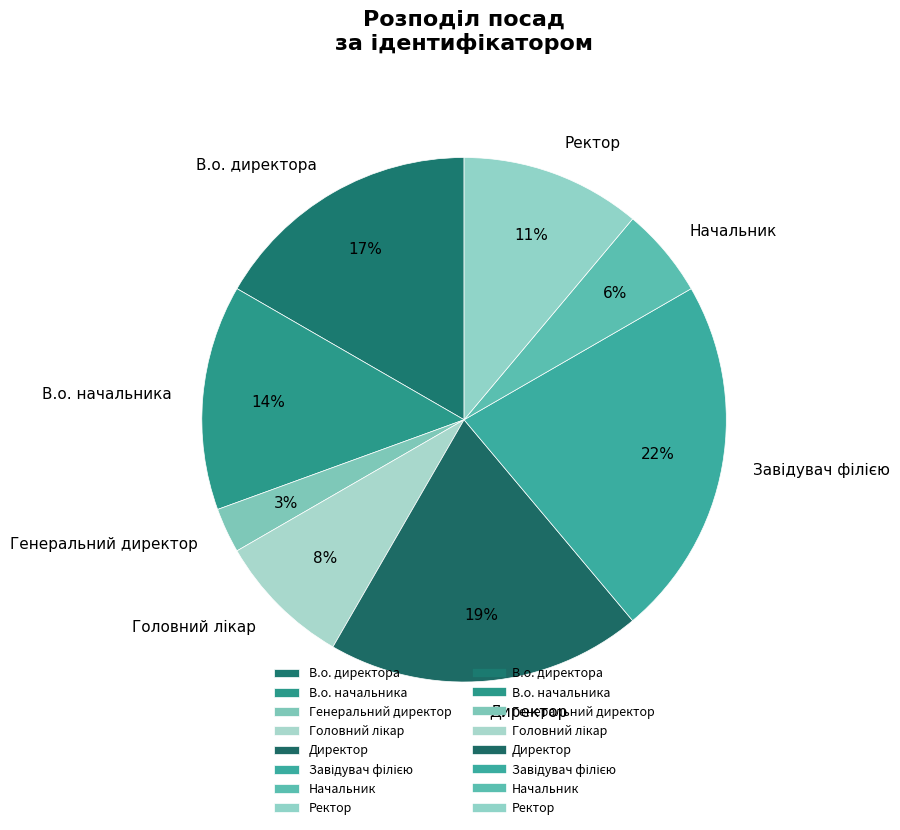

Combined, do Ректор and Директор account for over 50%?

No